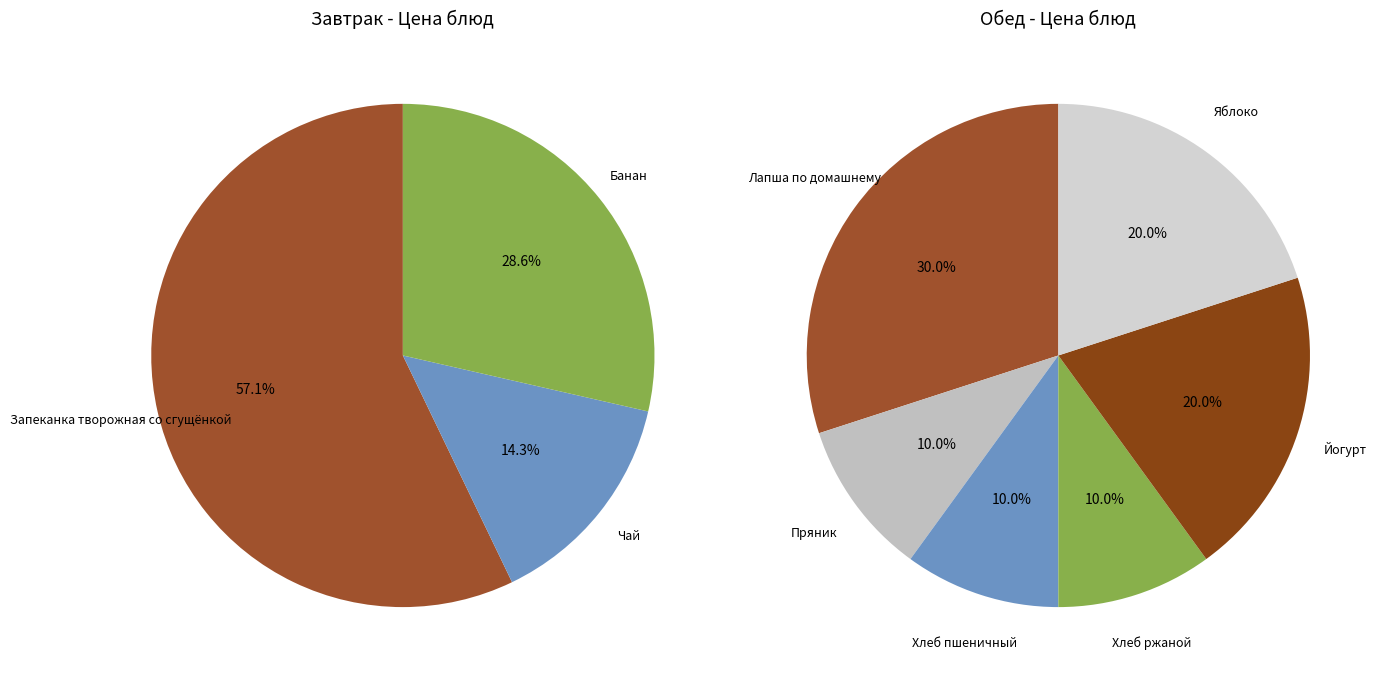

Which category has the smallest portion of the pie?

Чай